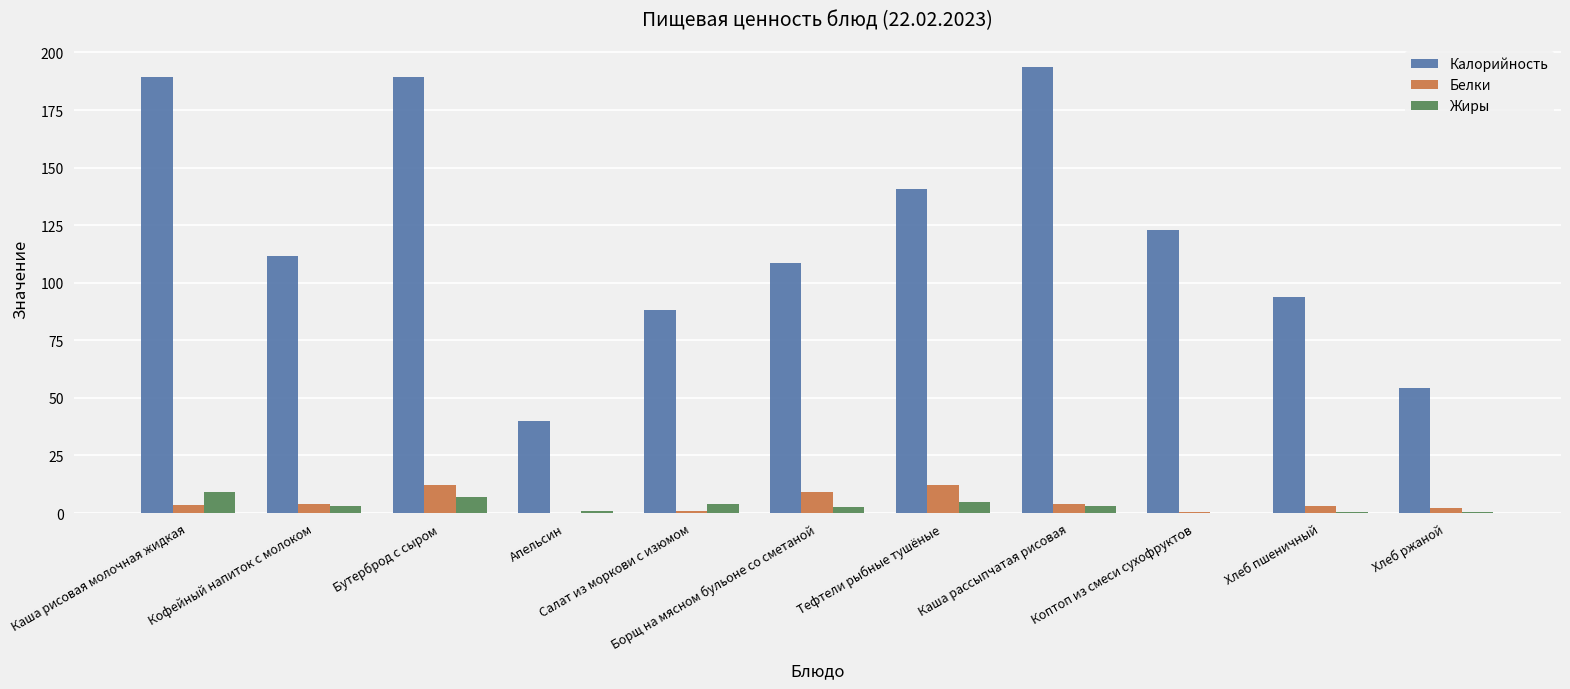

What is the maximum value shown in the chart?

193.8